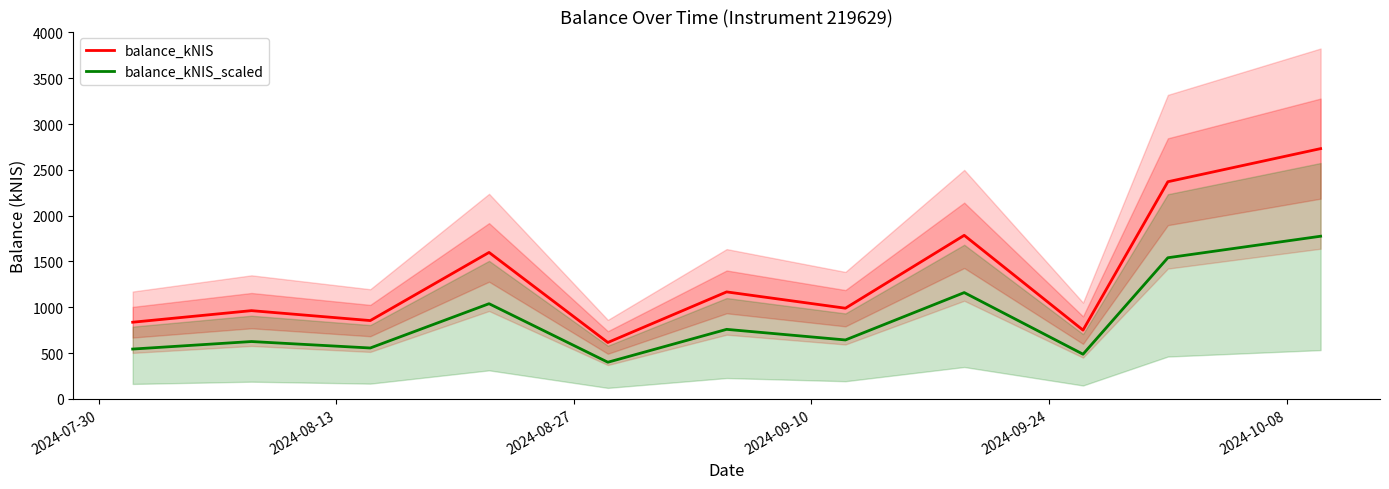

True or false: balance_kNIS and balance_kNIS_scaled cross at least once.

False